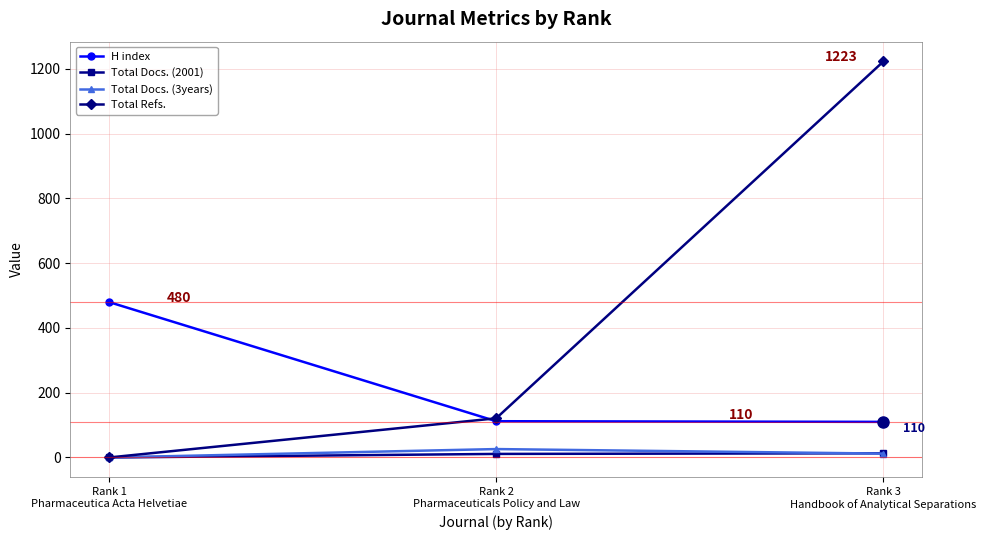

What is the sum of all H index values?

702